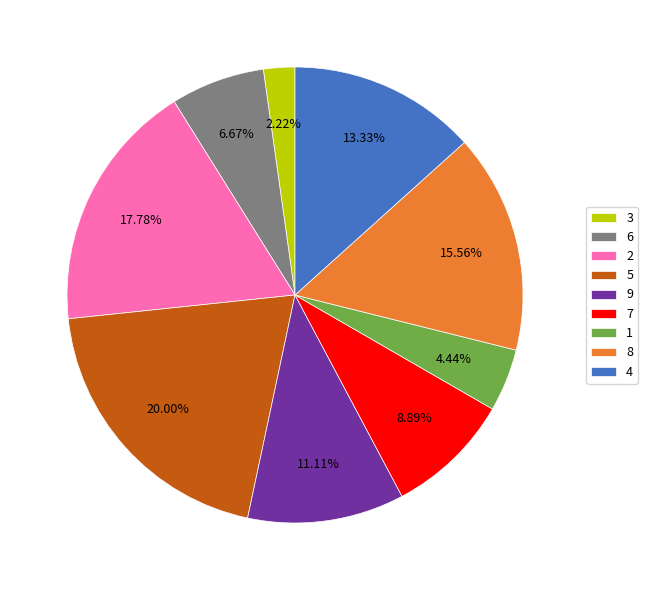

Approximately how many times larger is the value at 8 compared to 9?

1.4